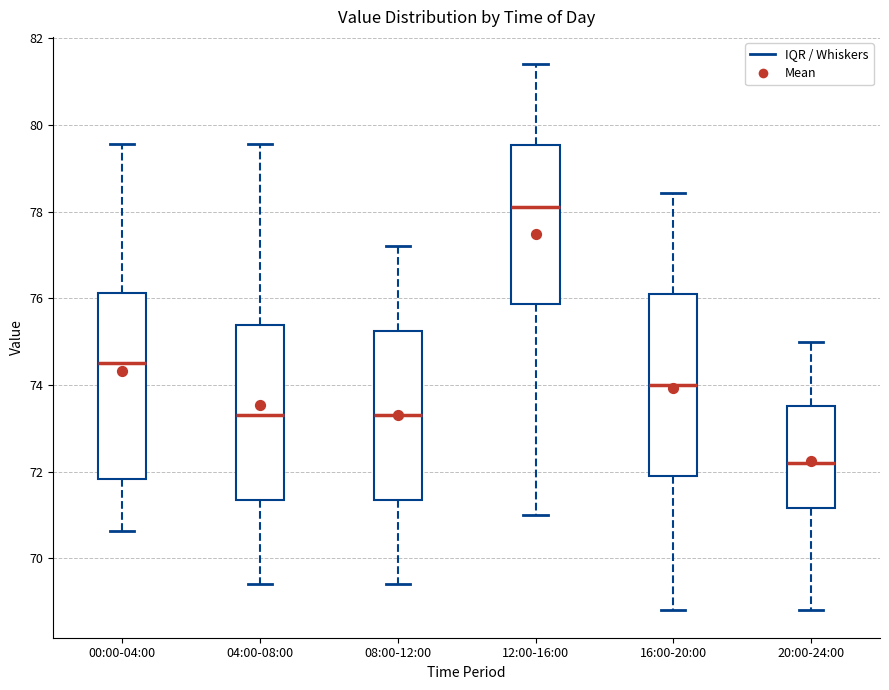

Reading left to right, read every box against the y-axis: the position of its median line, the range the box covers, and the ends of its whiskers. The values are not printed on the chart, so give them approximately, as read against the axis.

00:00-04:00: median 74.6, box 71.8 to 76.2, whiskers 70.6 to 79.6
04:00-08:00: median 73.4, box 71.4 to 75.4, whiskers 69.4 to 79.6
08:00-12:00: median 73.4, box 71.4 to 75.2, whiskers 69.4 to 77.2
12:00-16:00: median 78.2, box 75.8 to 79.6, whiskers 71.0 to 81.4
16:00-20:00: median 74.0, box 72.0 to 76.2, whiskers 68.8 to 78.4
20:00-24:00: median 72.2, box 71.2 to 73.6, whiskers 68.8 to 75.0